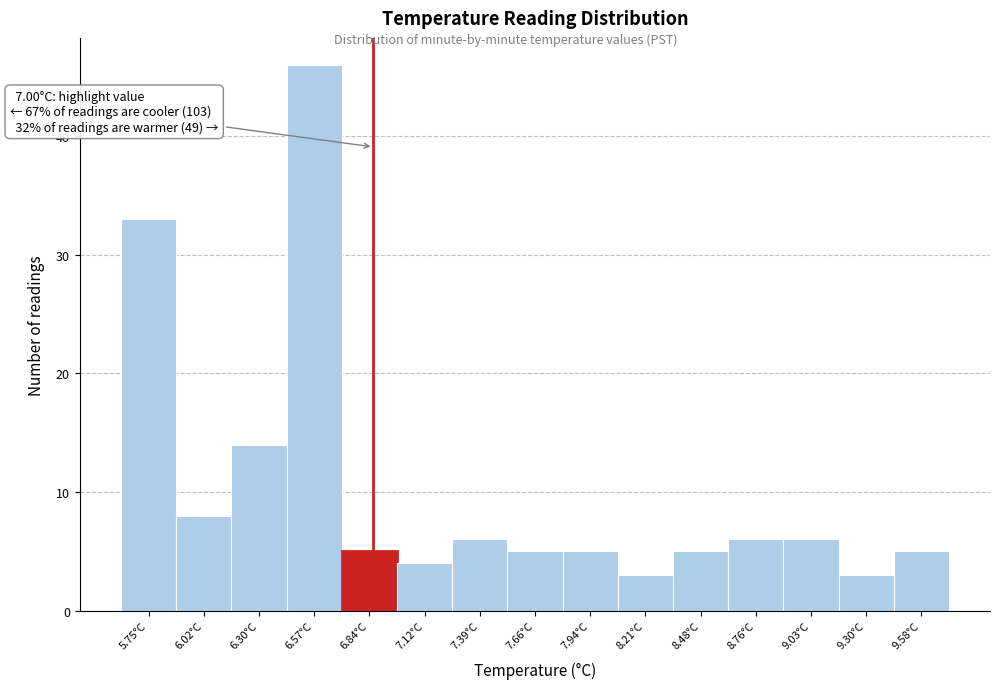

Reading left to right, what are all the values shown in this chart?

33	8	14	46	5	4	6	5	5	3	5	6	6	3	5